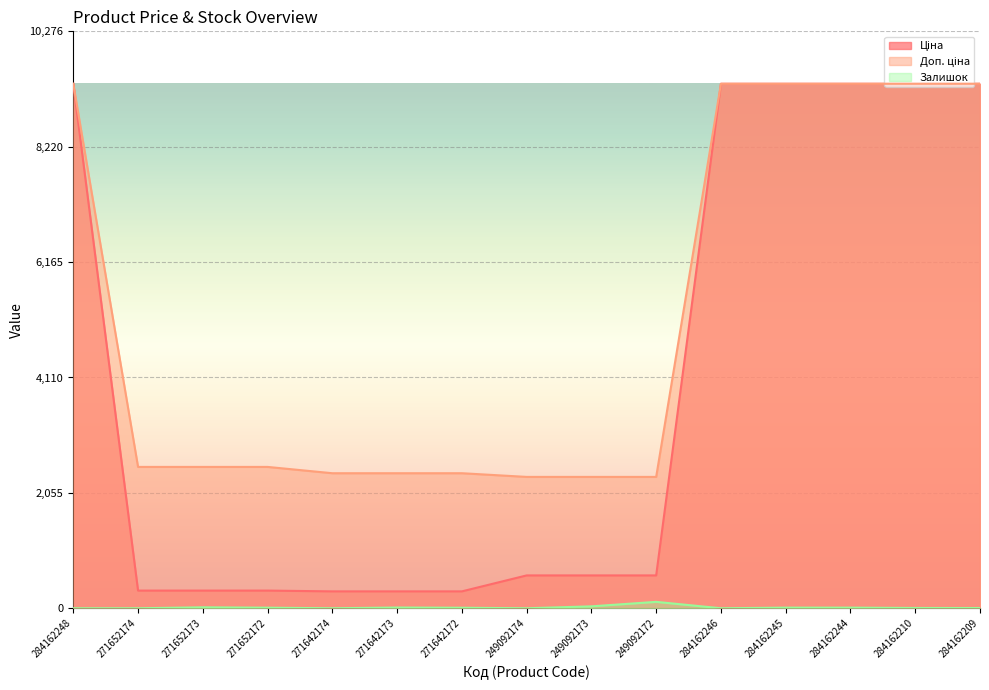

At how many categories does at least one series exceed 5415?

6